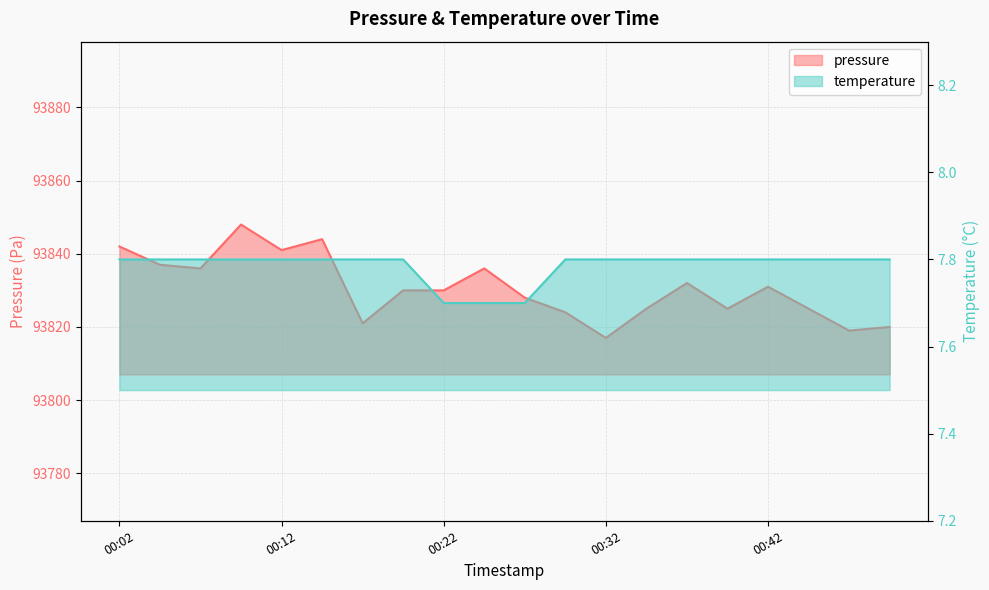

What is the sum of the pressure values at 00:12 and 00:07?

187677.0